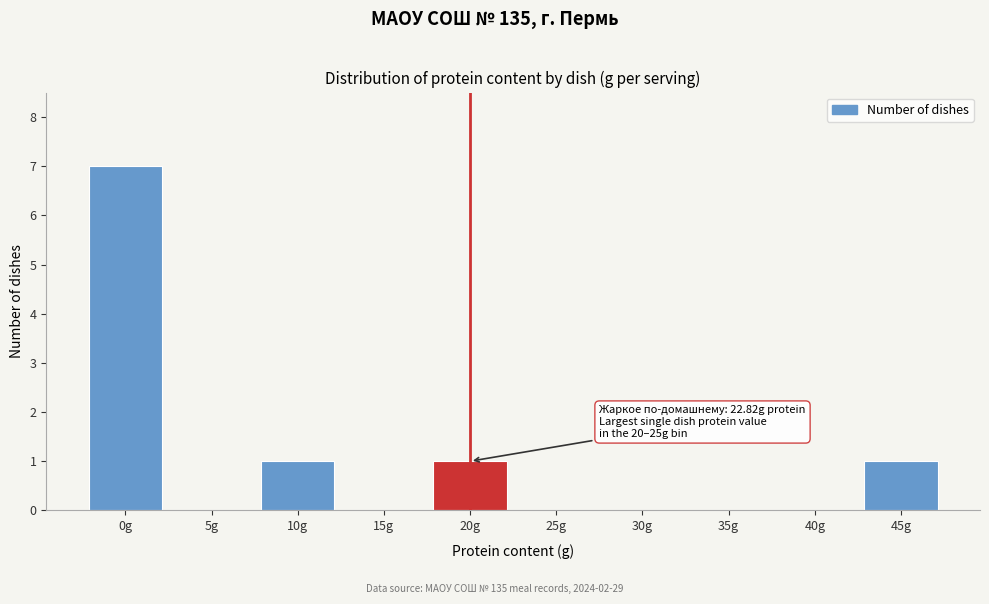

Reading left to right, list all the values displayed in this chart.

0g=7	5g=0	10g=1	15g=0	20g=1	25g=0	30g=0	35g=0	40g=0	45g=1